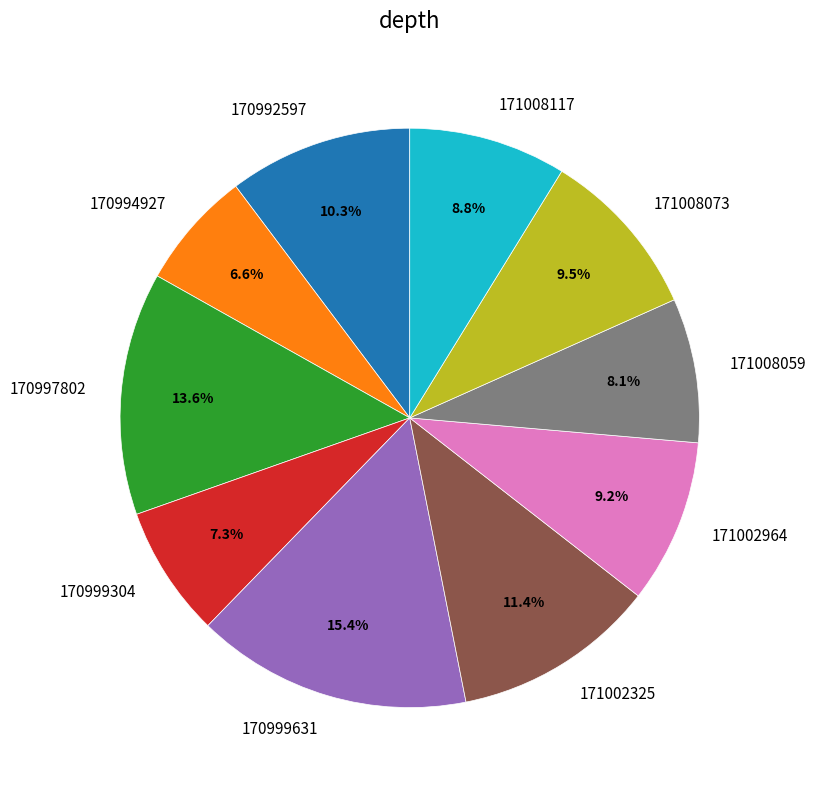

Approximately how many times larger is the value at 170999304 compared to 171008117?

0.8